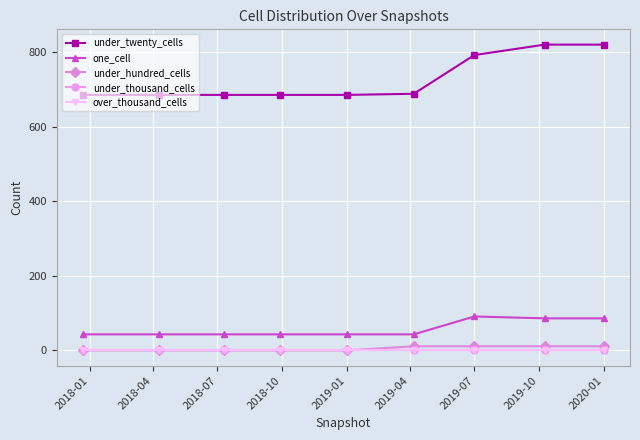

Is this an area chart (filled region under the line)?

No